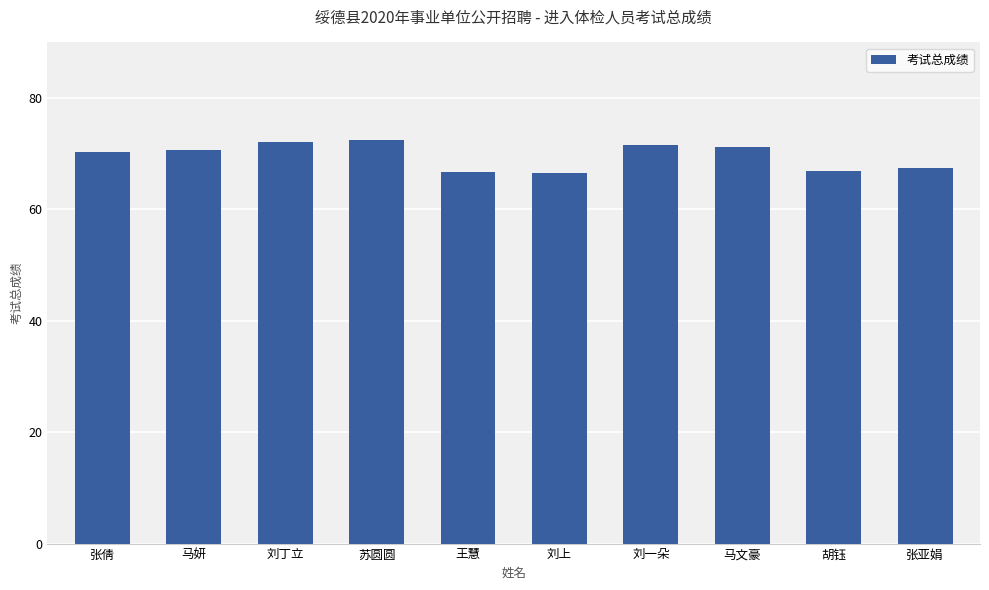

Is it true that the value at 马文豪 is 40.7?

False